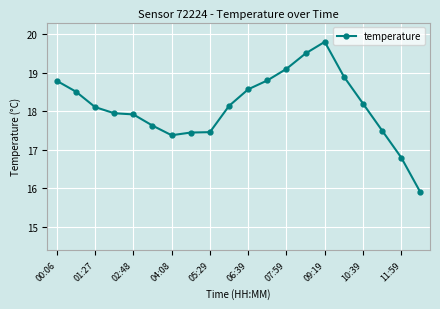

What is the value of the 10th point from the left?

18.1